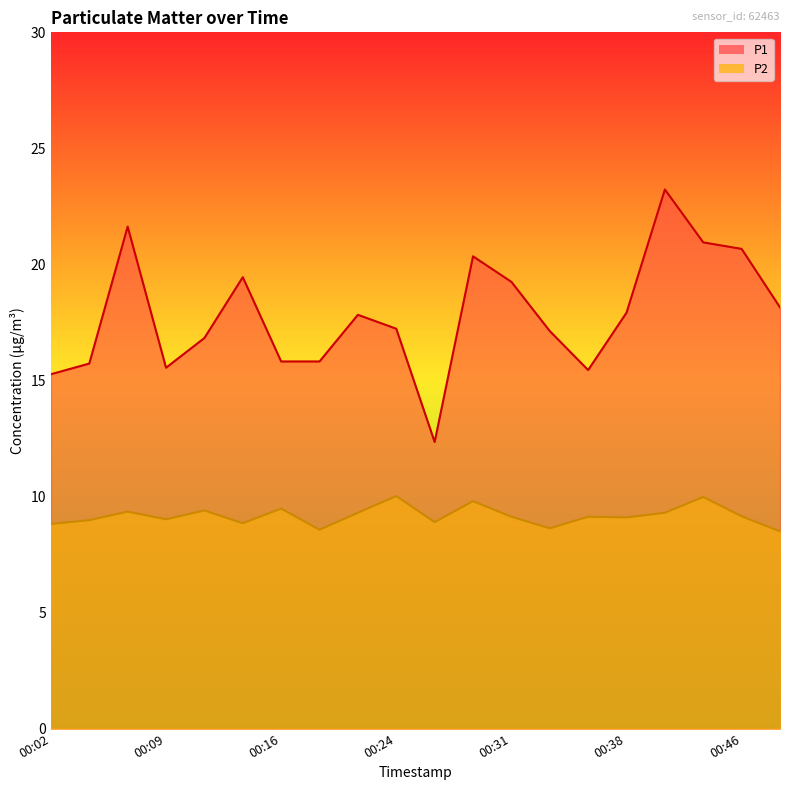

The P1 series shows 20.4 at 00:29. True or false?

True